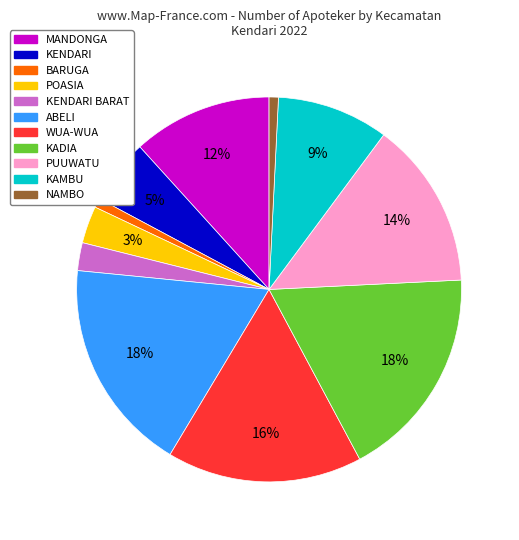

Is there a majority slice in this chart?

No